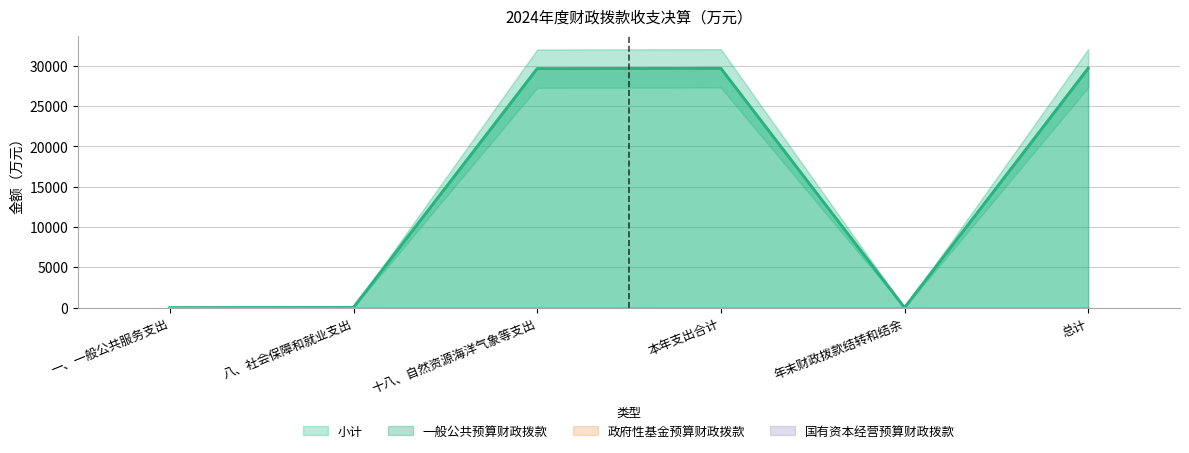

Read the 小计 value at 十八、自然资源海洋气象等支出.

29652.7